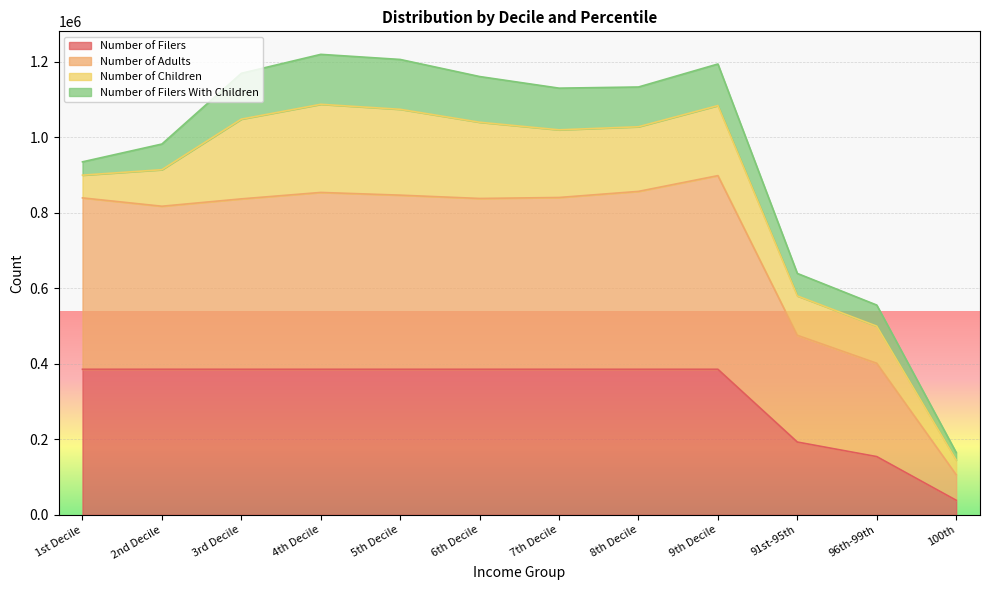

What is the value of the Number of Adults point at the 7th from the left?

840347